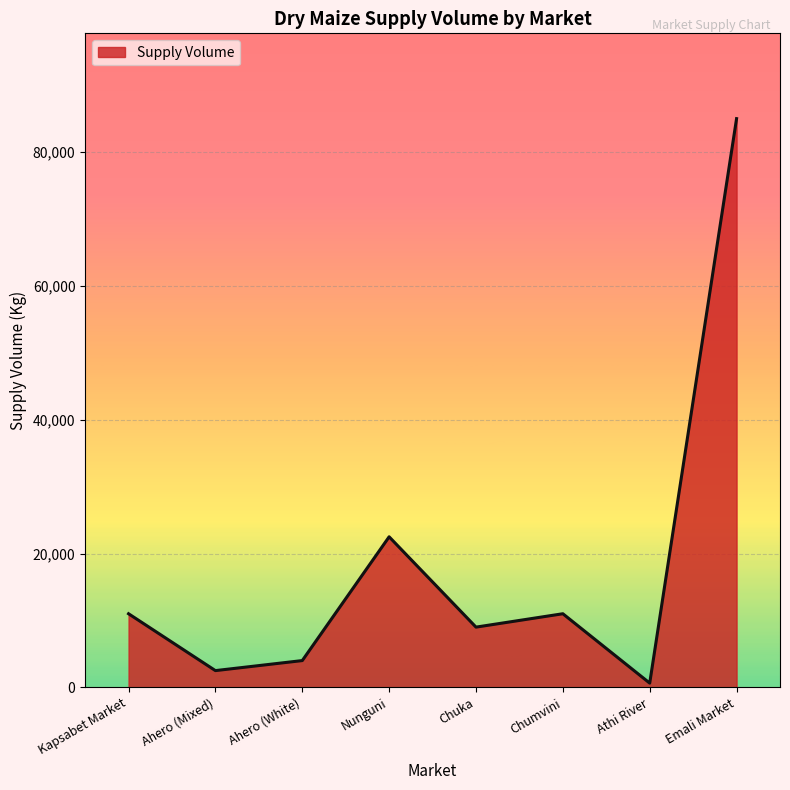

What value does the data have at Emali Market, to the nearest 100?

85000